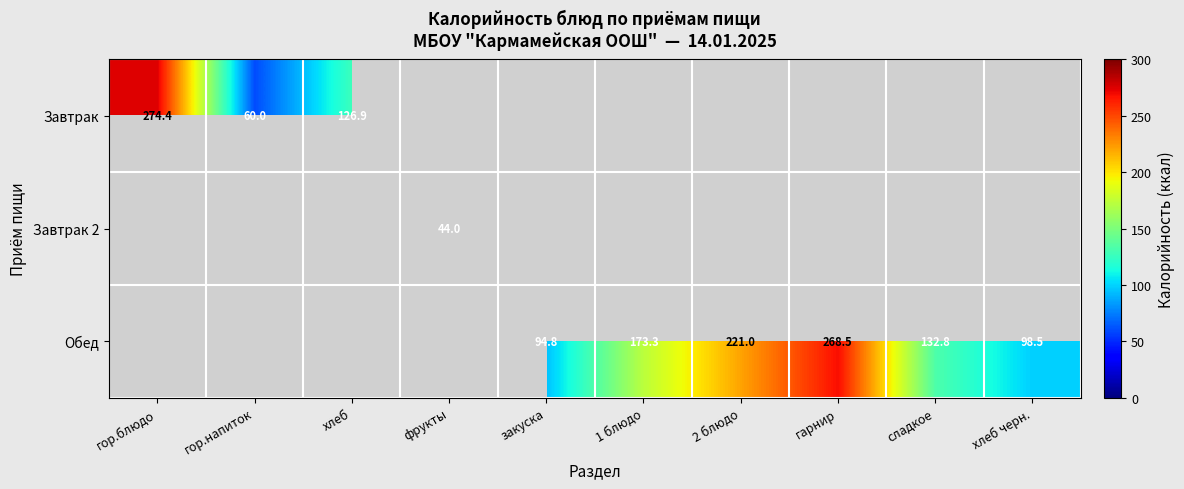

True or false: Обед has a value of 78.7 at сладкое.

False